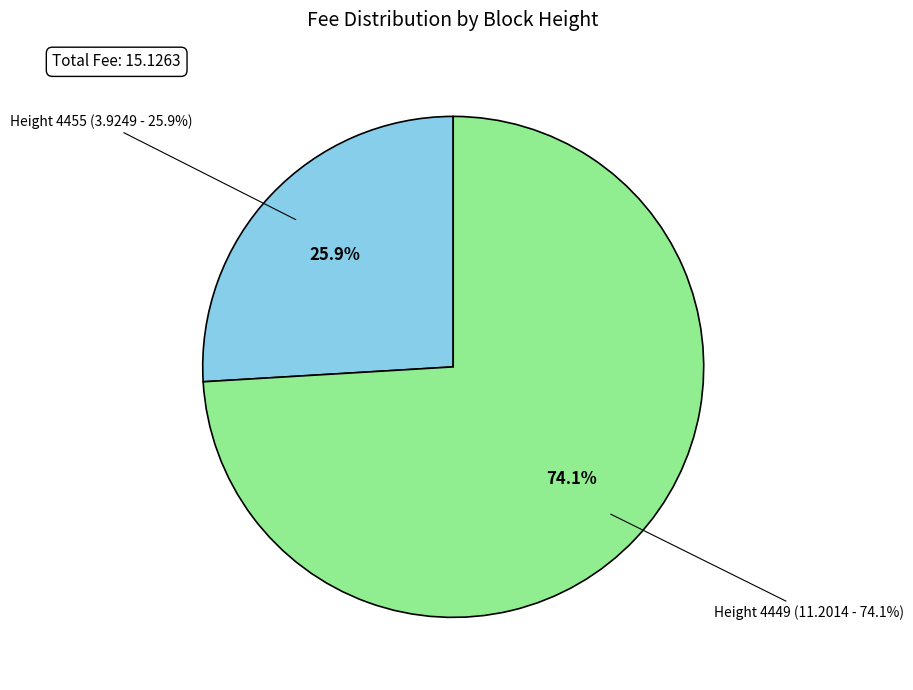

What is the majority slice?

4449